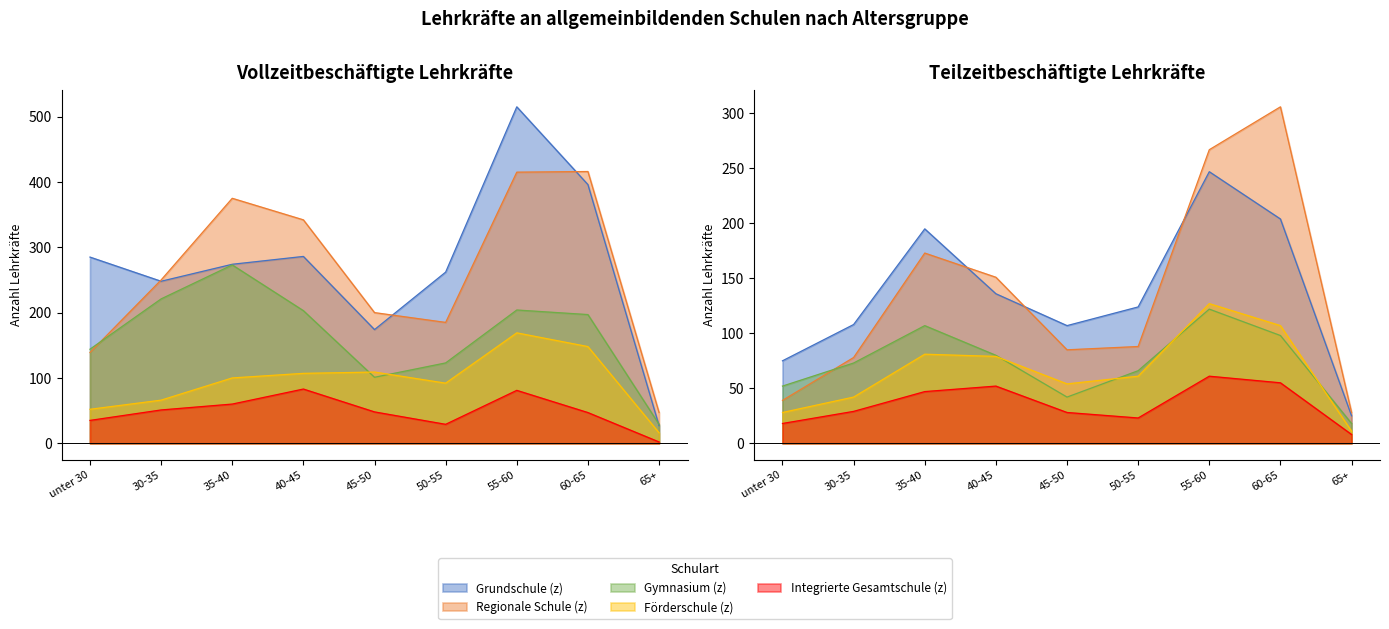

What are all the series names shown in the legend?

Grundschule (z), Regionale Schule (z), Gymnasium (z), Förderschule (z), Integrierte Gesamtschule (z)